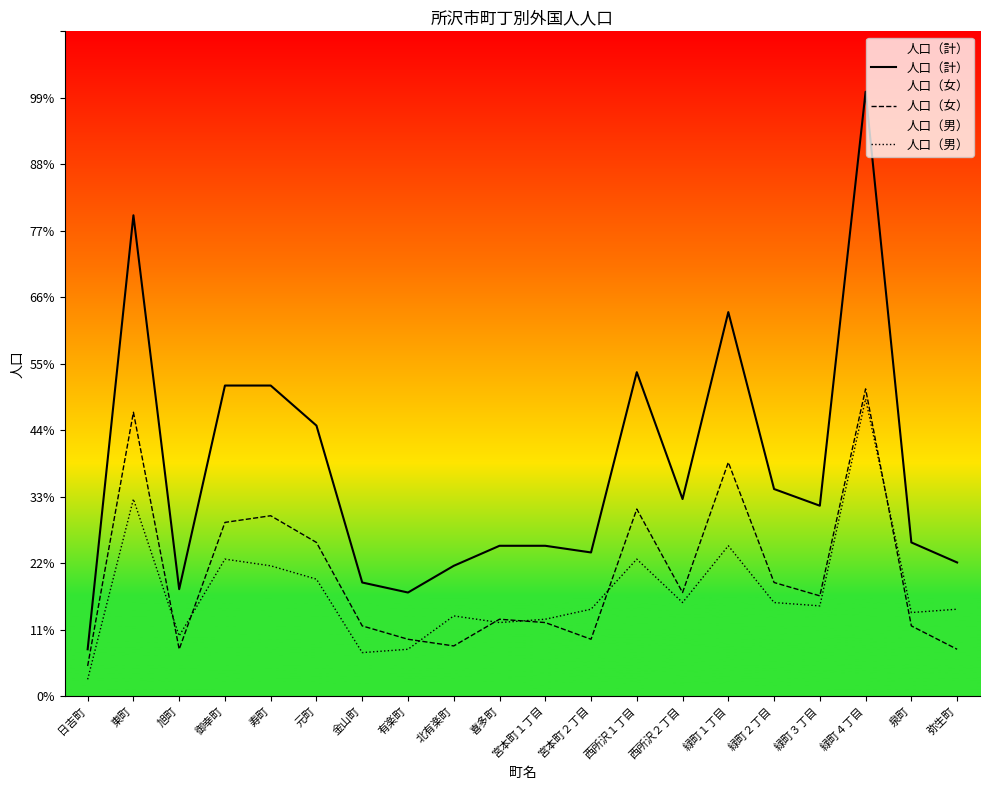

Is this an area chart (filled region under the line)?

No